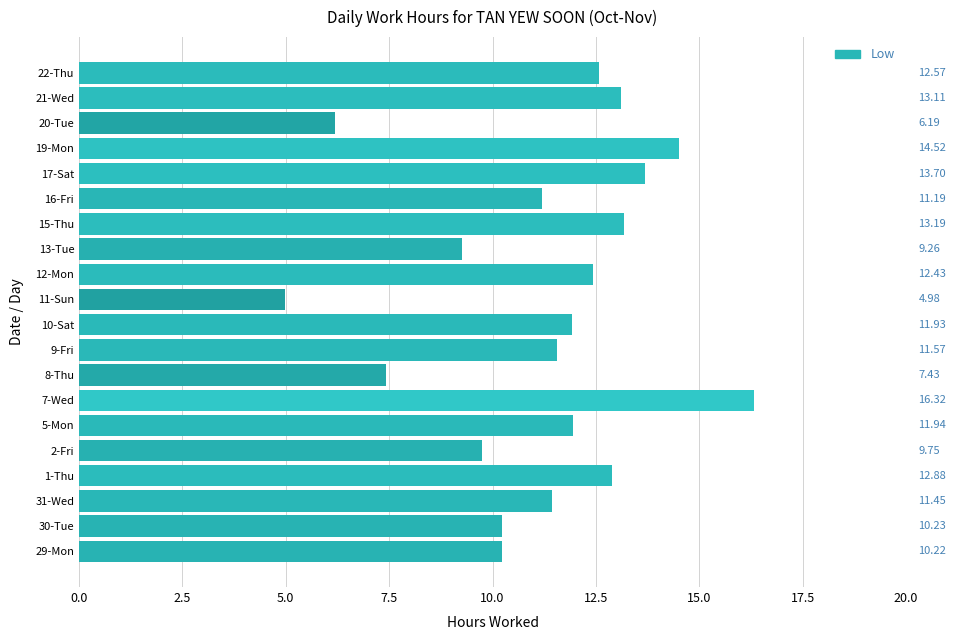

What is the sum of all values?

224.9